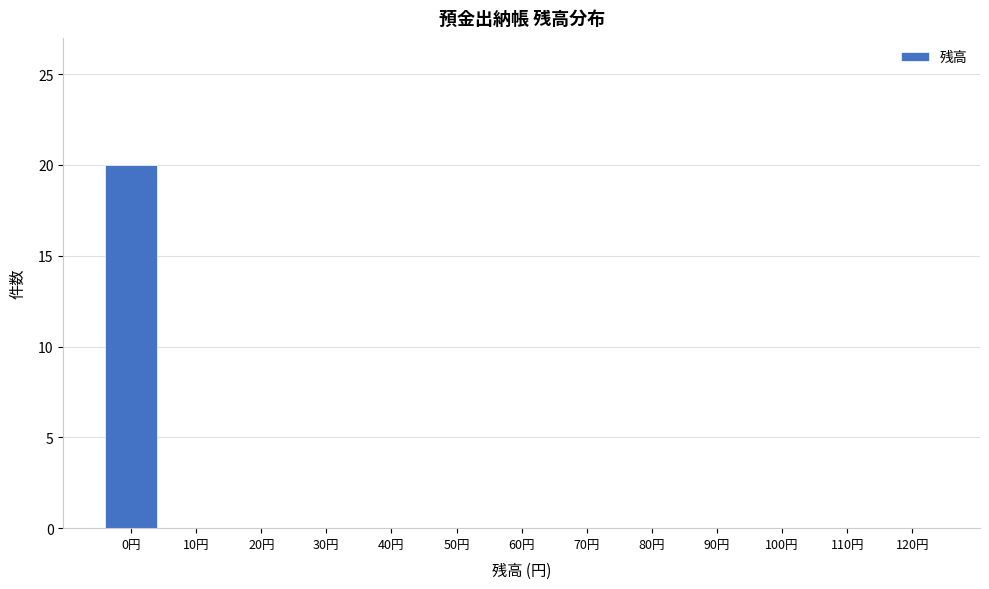

Reading left to right, what are all the values shown in this chart?

0円=20	10円=0	20円=0	30円=0	40円=0	50円=0	60円=0	70円=0	80円=0	90円=0	100円=0	110円=0	120円=0